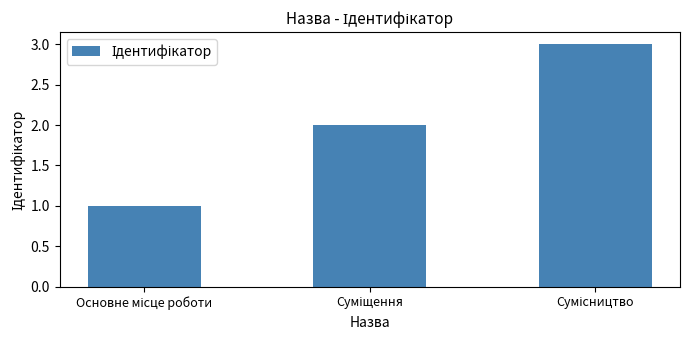

What is the sum of all values?

6